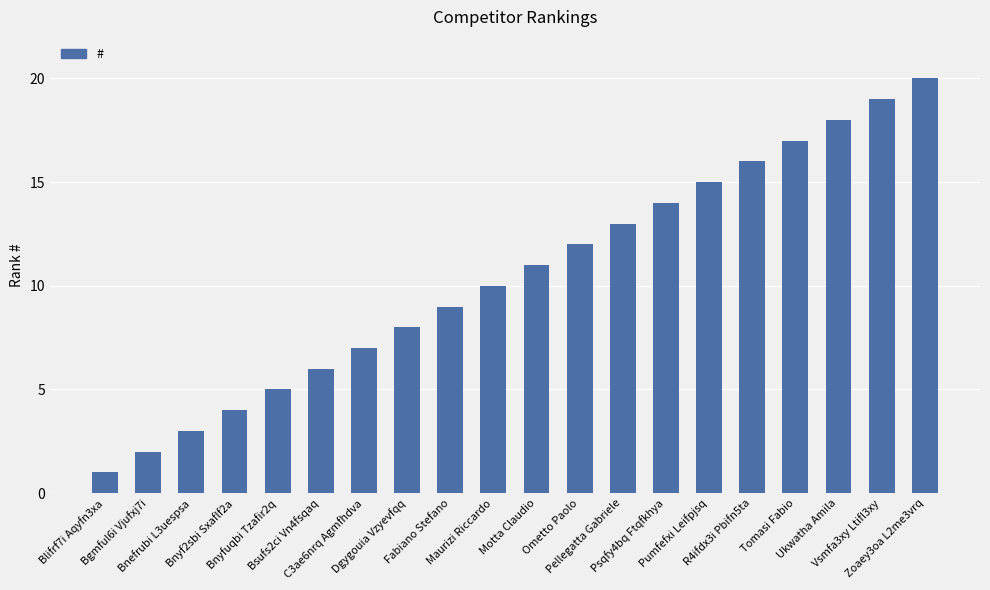

What is the value of the 13th bar from the left?

13